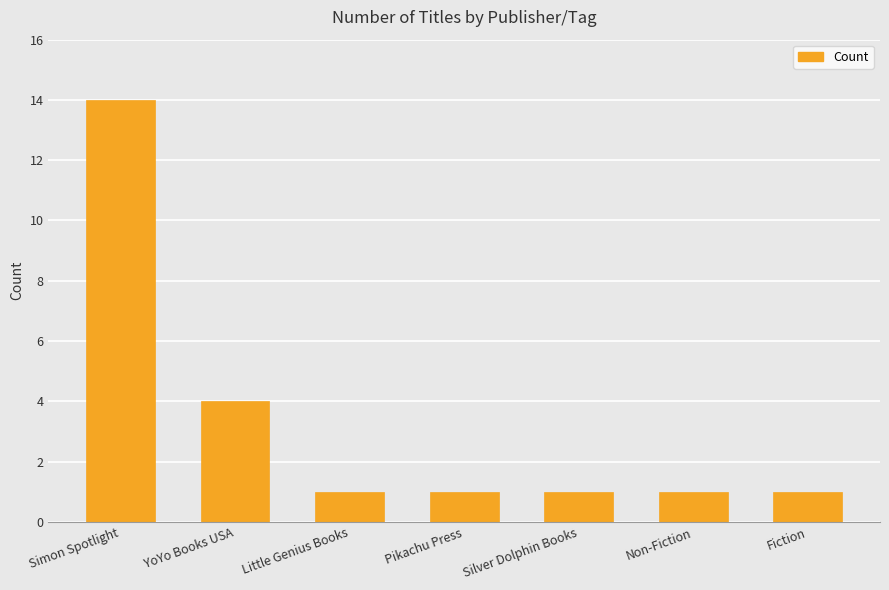

True or false: the data shows 0 at Silver Dolphin Books.

False